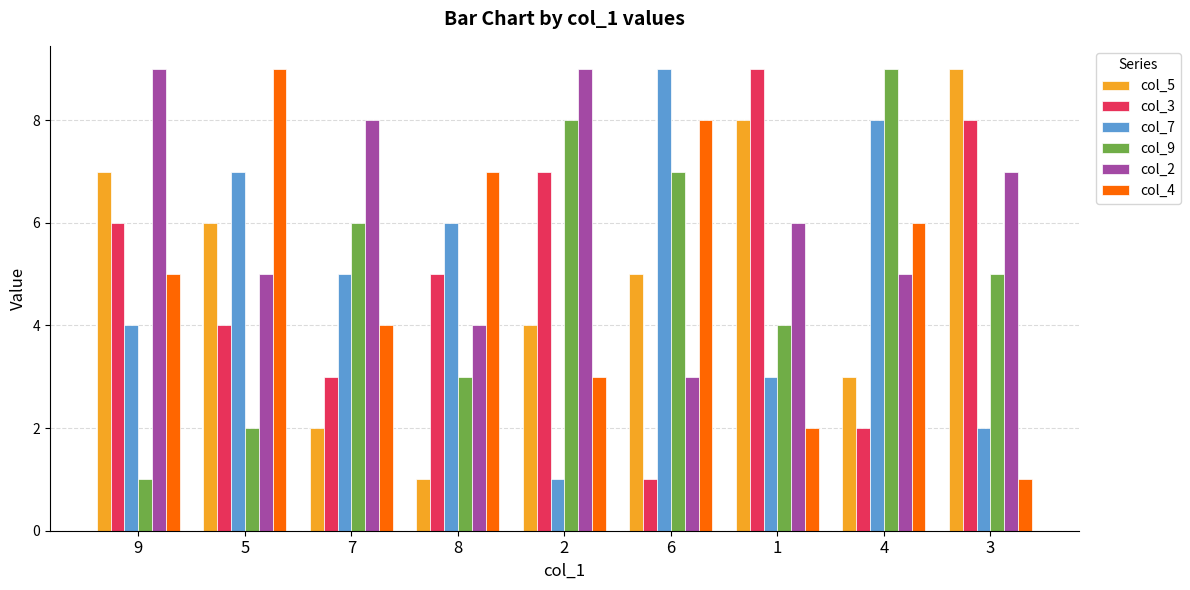

Is it true that col_3 equals 4 at 5?

True